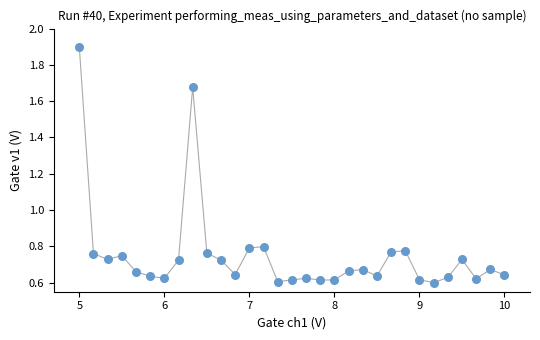

What is the range of X values (max minus min)?

5.0